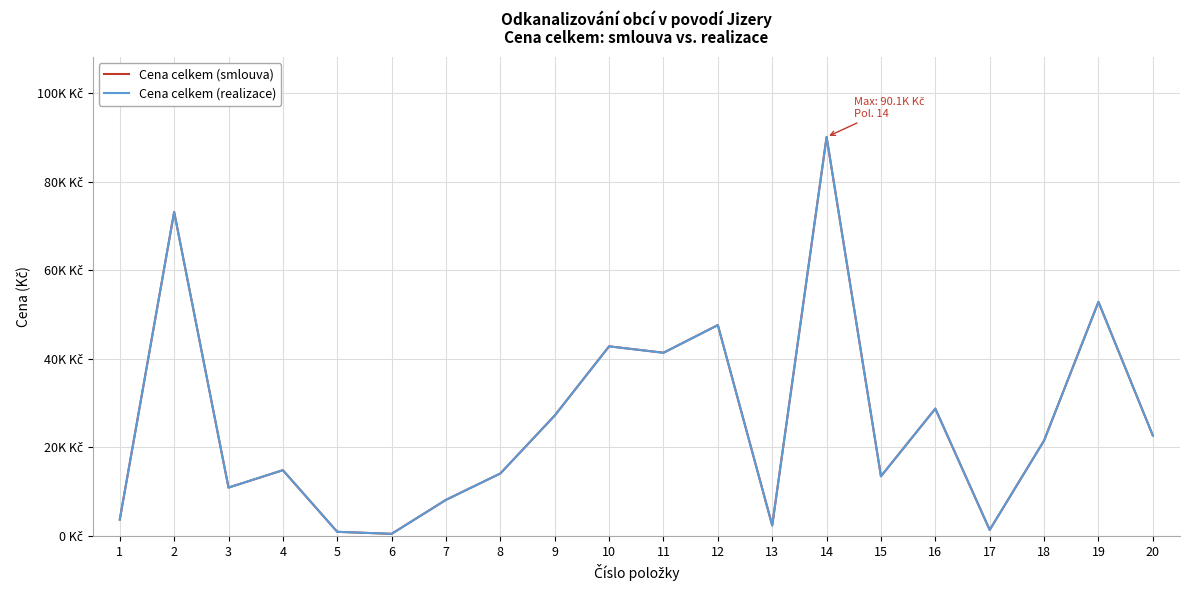

Rank the series at 4 from highest to lowest value.

Cena celkem (smlouva), Cena celkem (realizace)